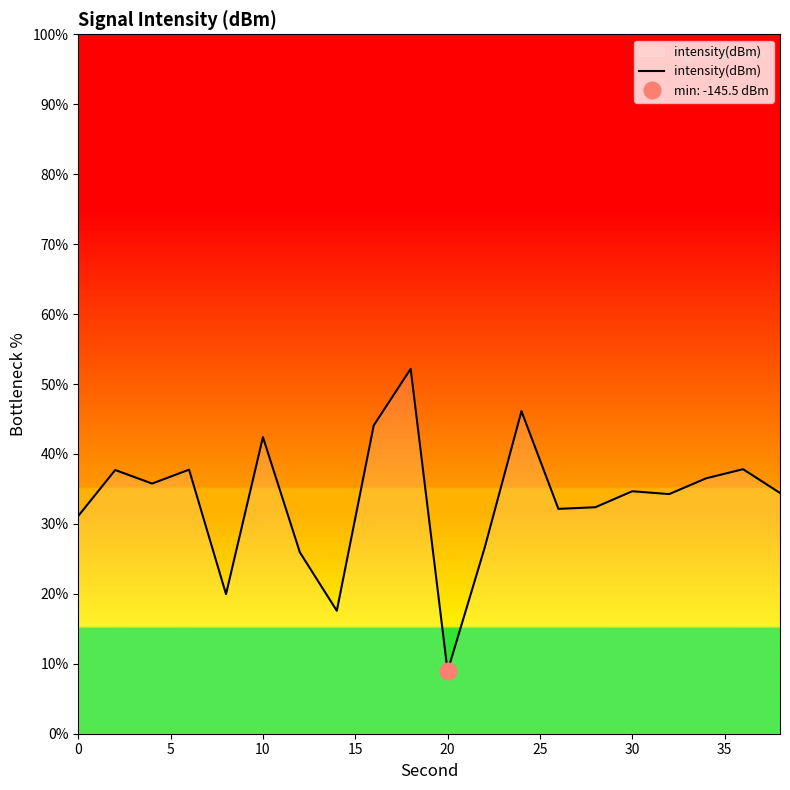

How many points are lower than both their immediate neighbors (excluding endpoints)?

6